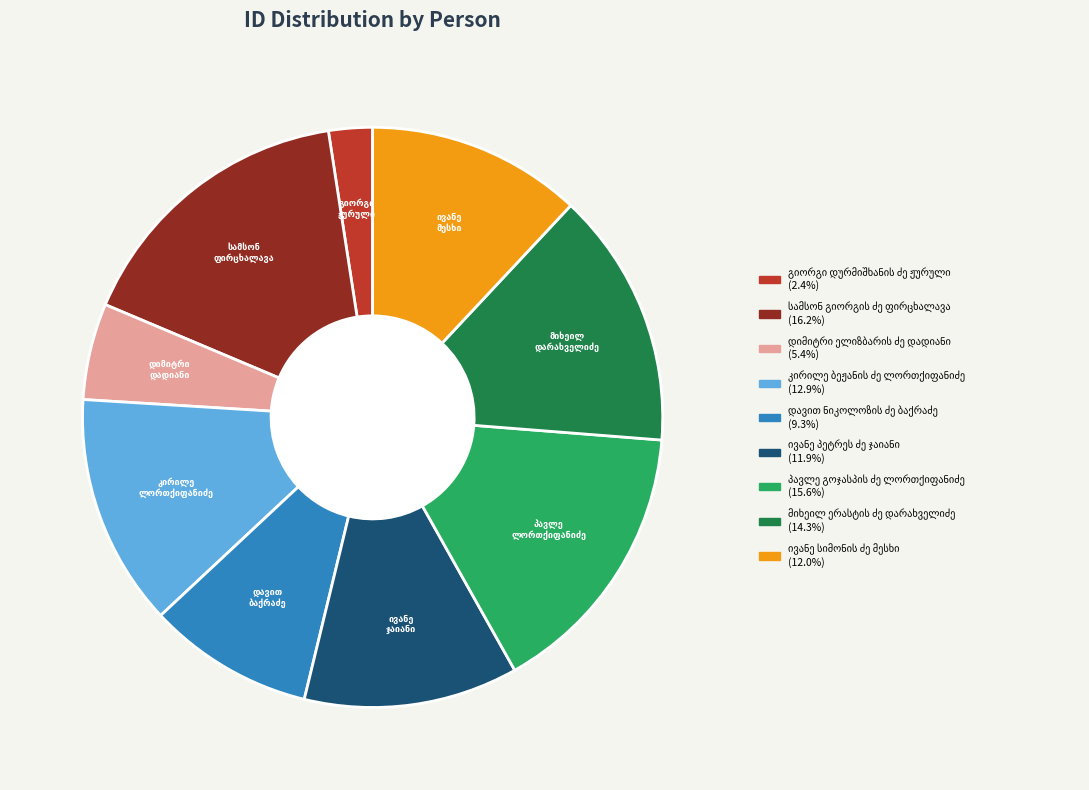

Does any single category account for the majority?

No